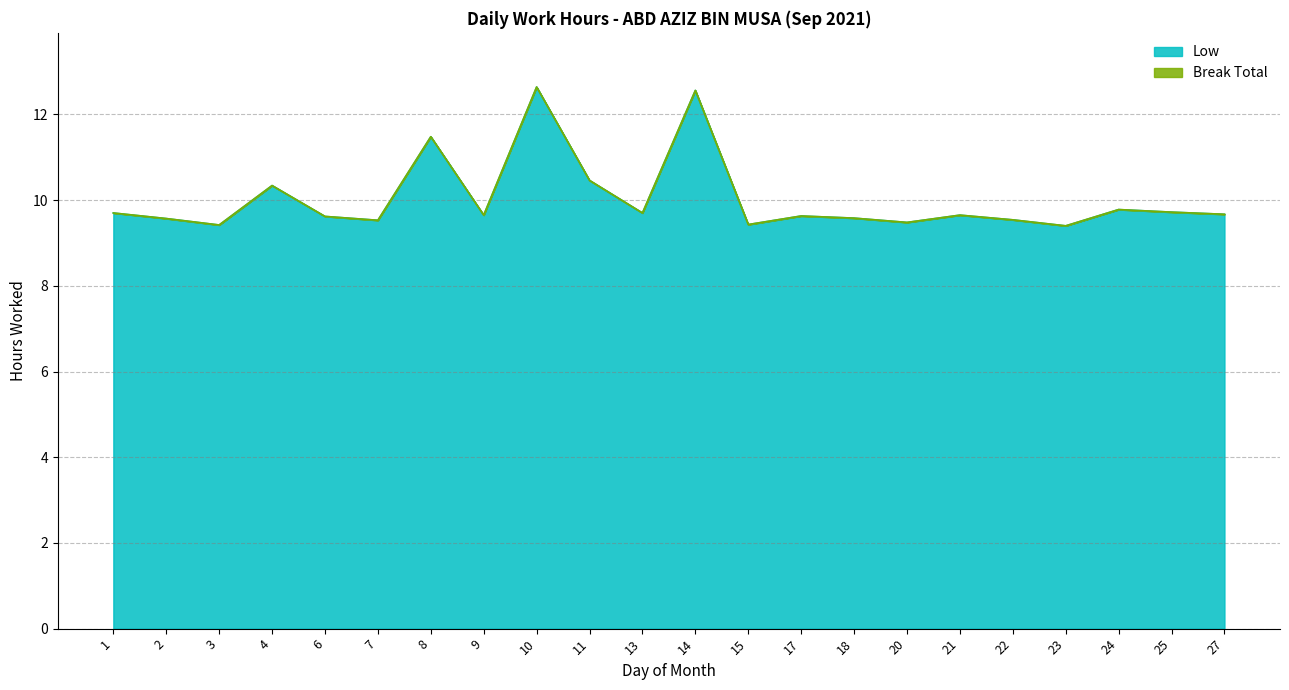

What is the maximum value shown in the chart?

12.6